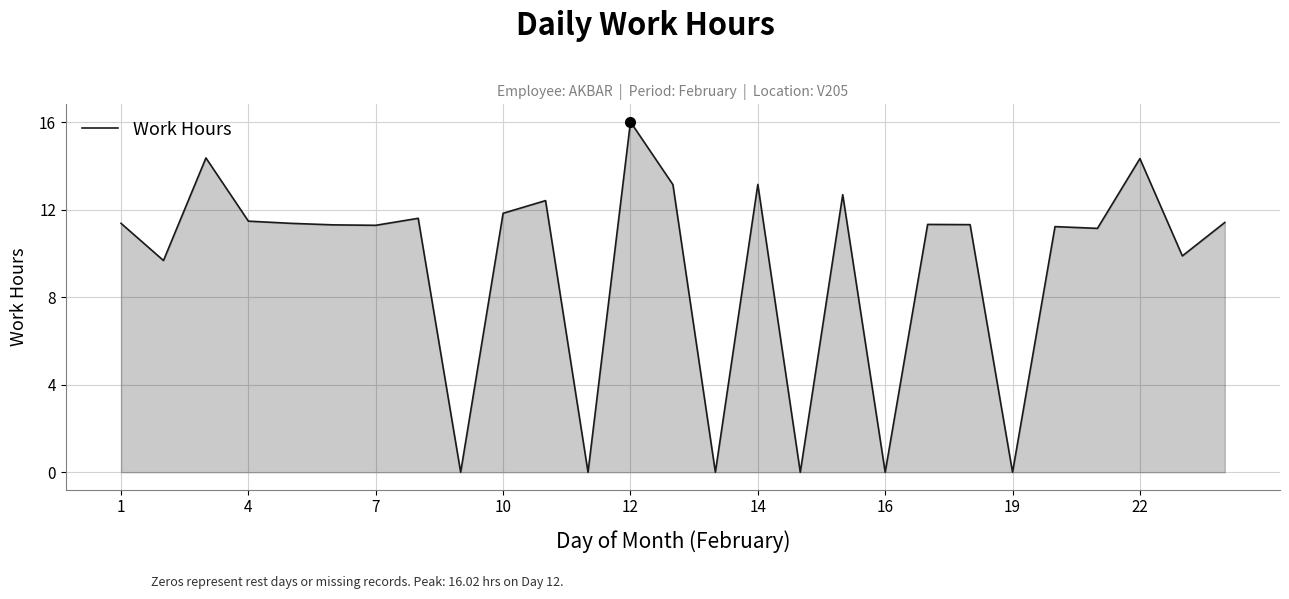

What is the maximum value shown in the chart?

16.0